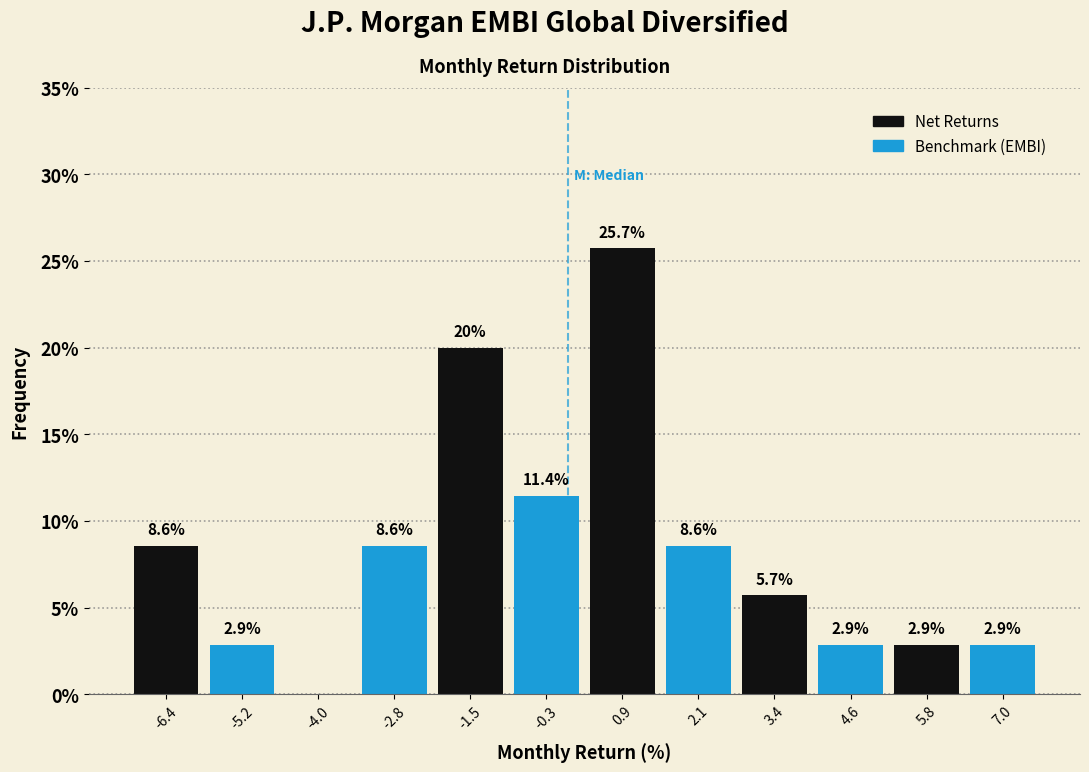

Over which range of the x-axis is the bar tallest?

0.2 to 1.6